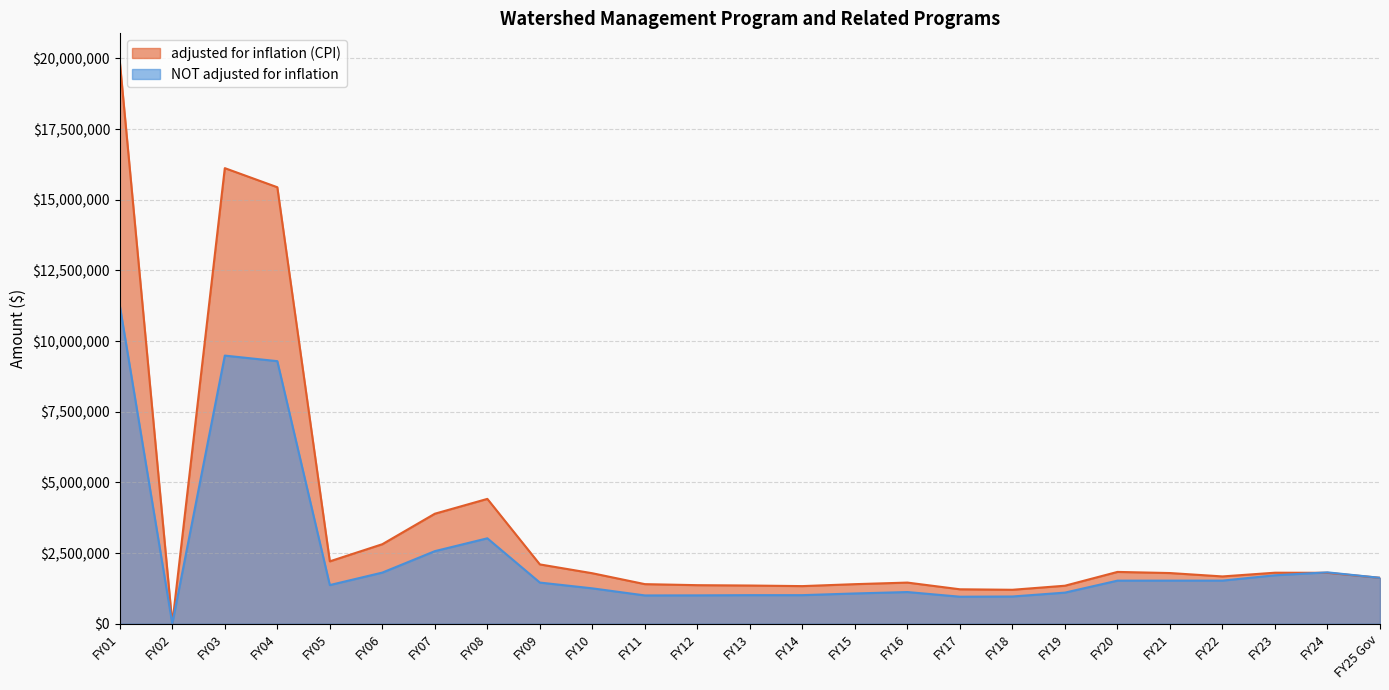

What is the highest value of the NOT adjusted for inflation series?

11256975